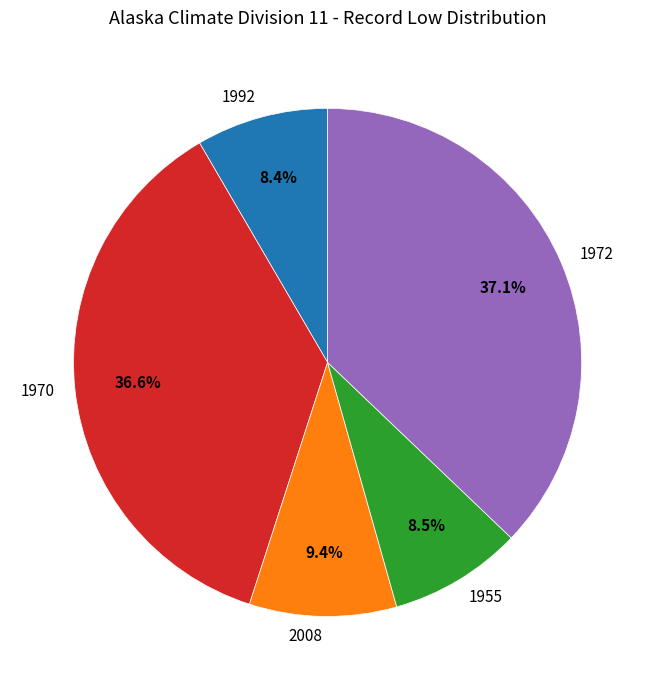

What percentage is the 1970 slice, to the nearest percent?

37%